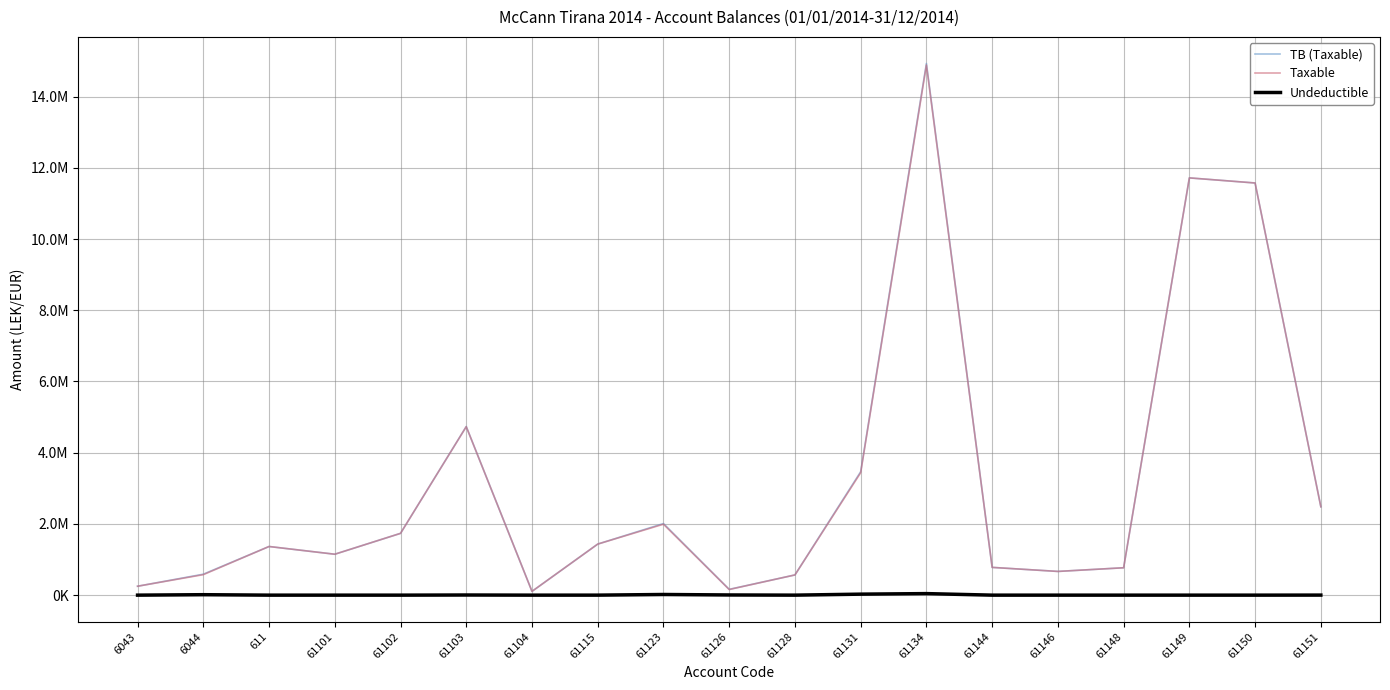

Does the chart display data point markers on the line(s)?

No